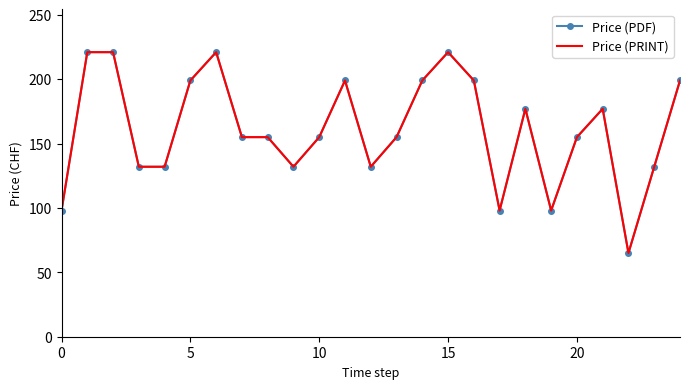

How many data points in Price (PRINT) are above 155?

11